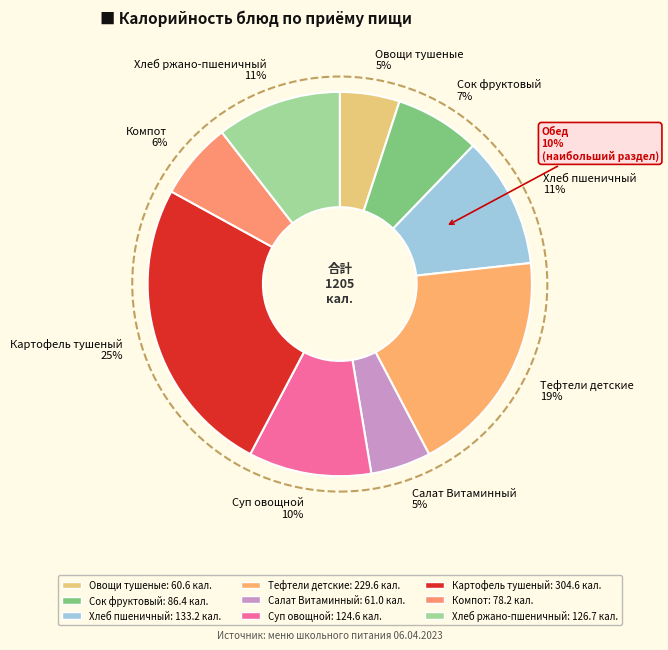

Is it true that Овощи тушеные is 5% of the pie?

True